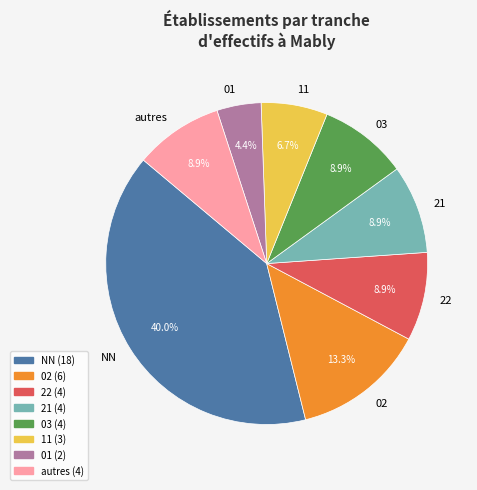

Is there a majority slice in this chart?

No